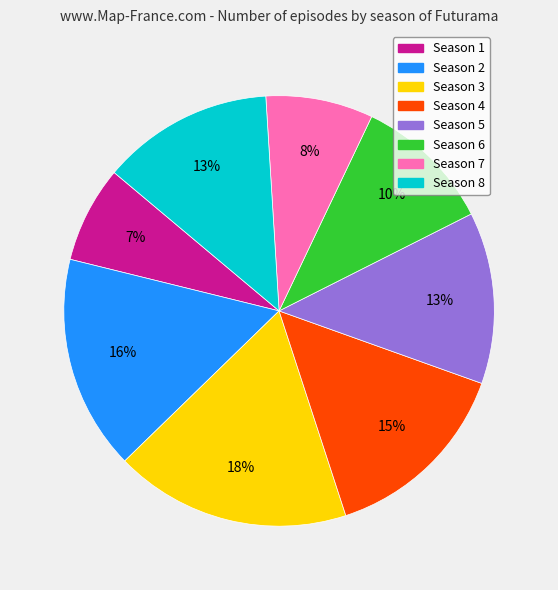

To the nearest percent, what percentage of the pie is Season 2?

16%